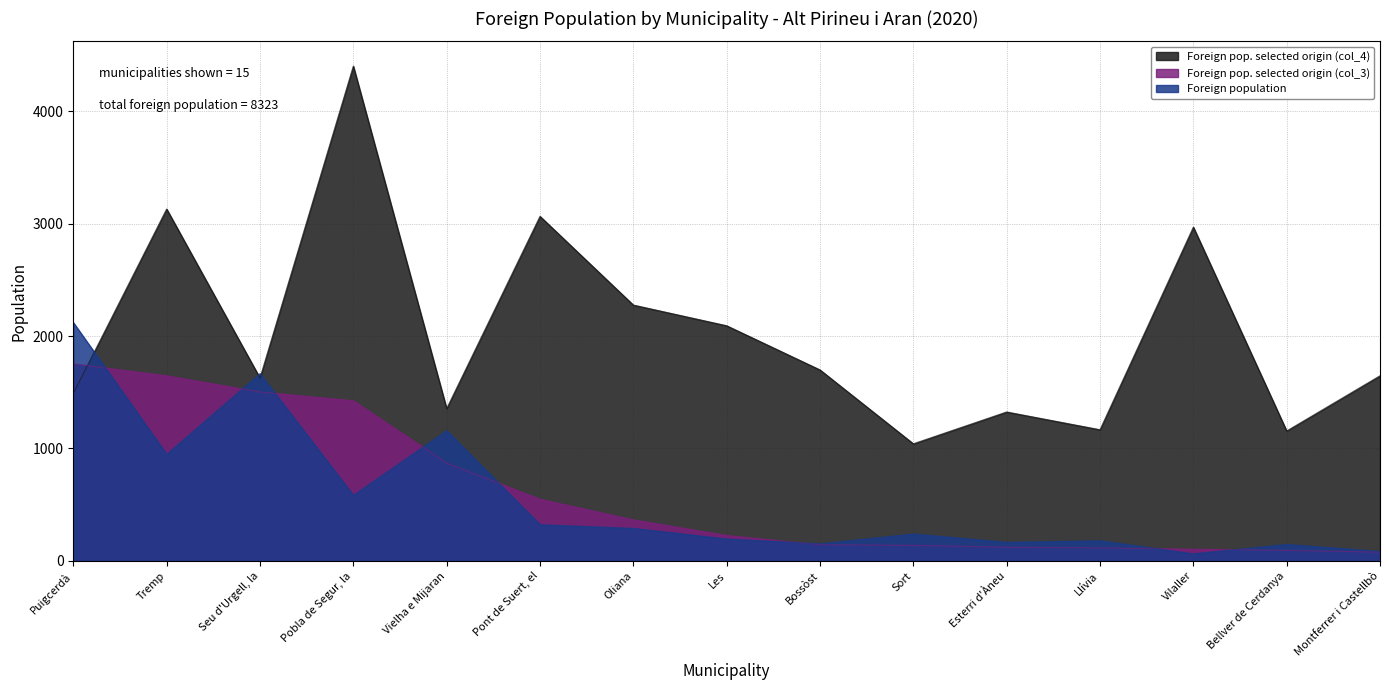

Does the chart have visible grid lines?

Yes